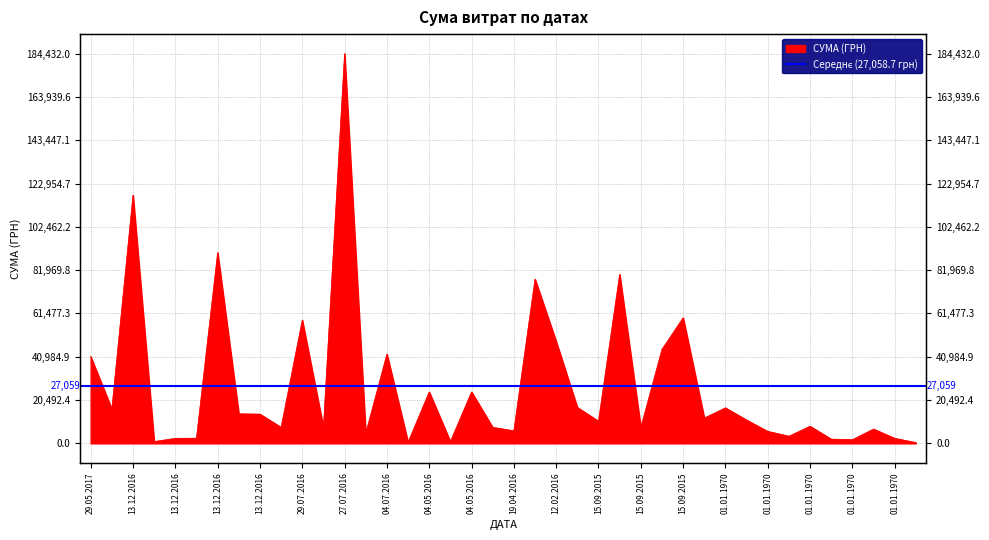

The chart shows a value of 8462.5 at 19.04.2016. True or false?

False